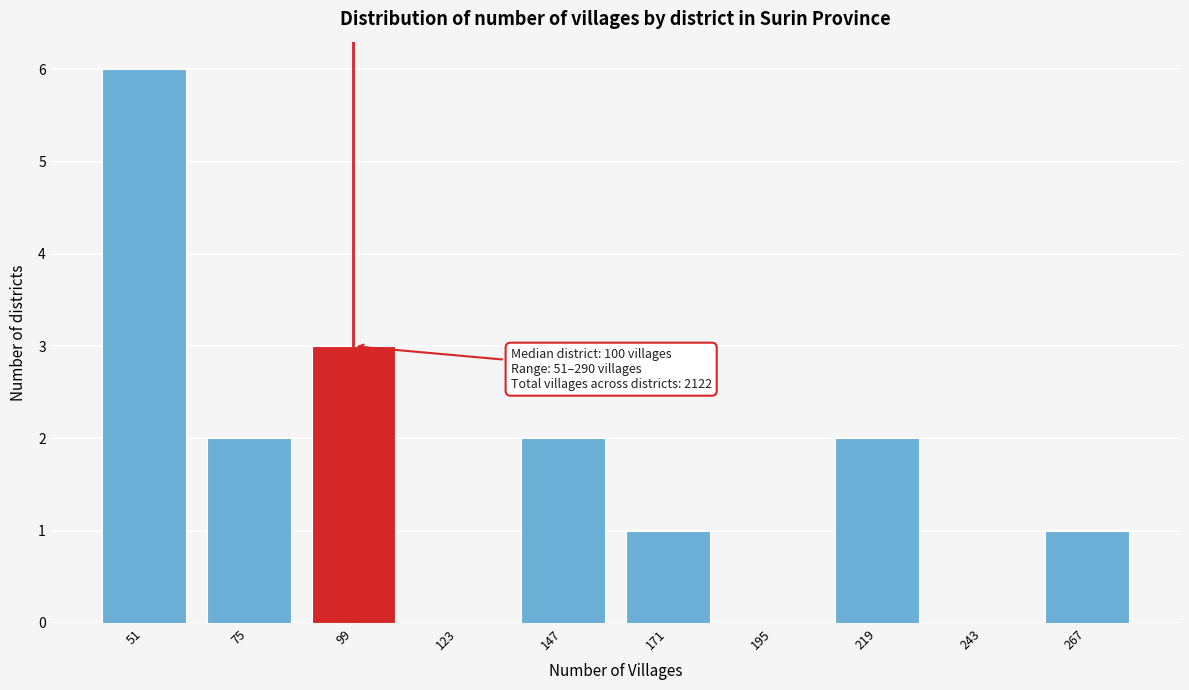

Reading left to right, list all the values displayed in this chart.

51=6	75=2	99=3	123=0	147=2	171=1	195=0	219=2	243=0	267=1